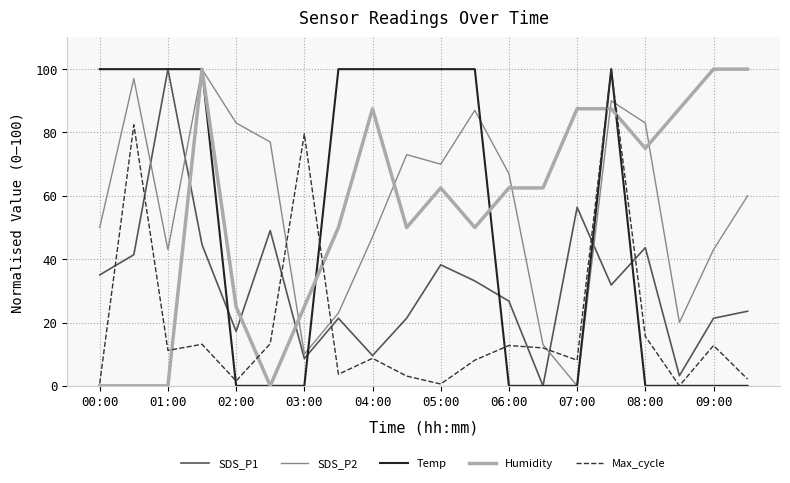

What is the maximum value shown in the chart?

100.0